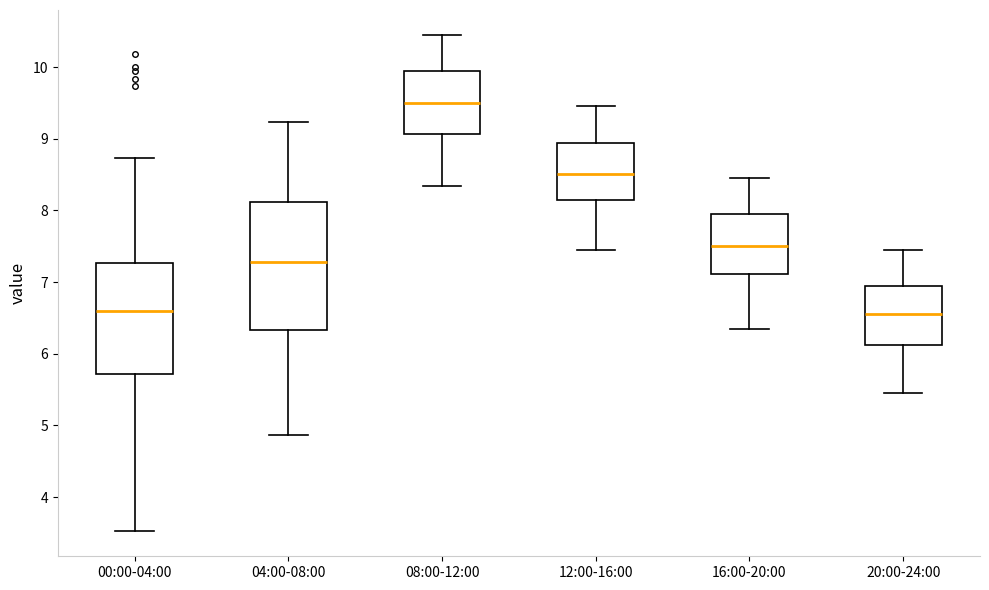

Comparing the boxes themselves (not the whiskers), which one is the tallest?

04:00-08:00